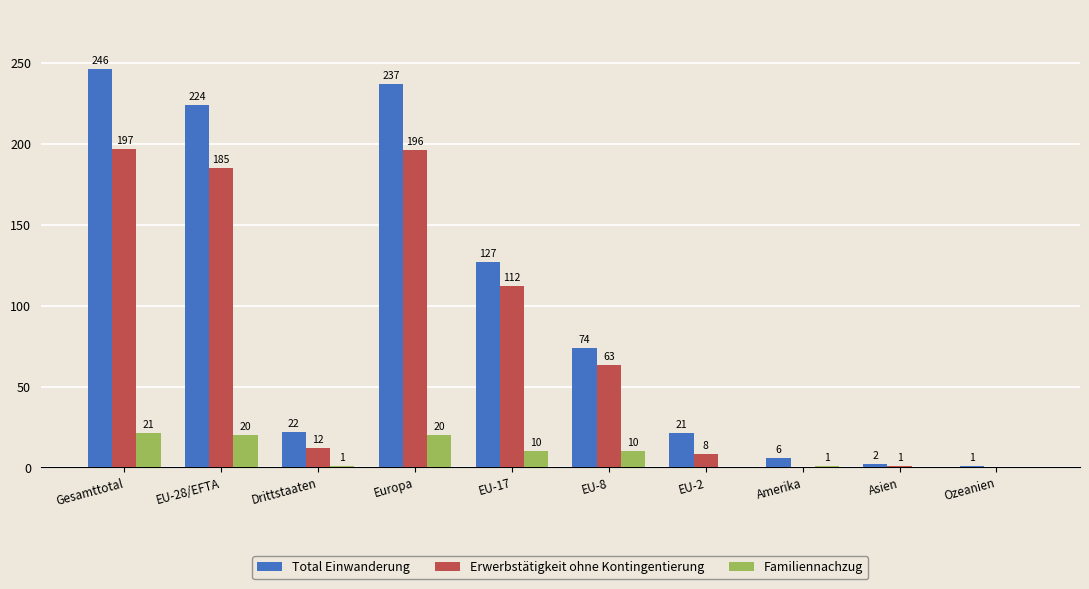

What is the spread (max minus min) of values at EU-2?

21